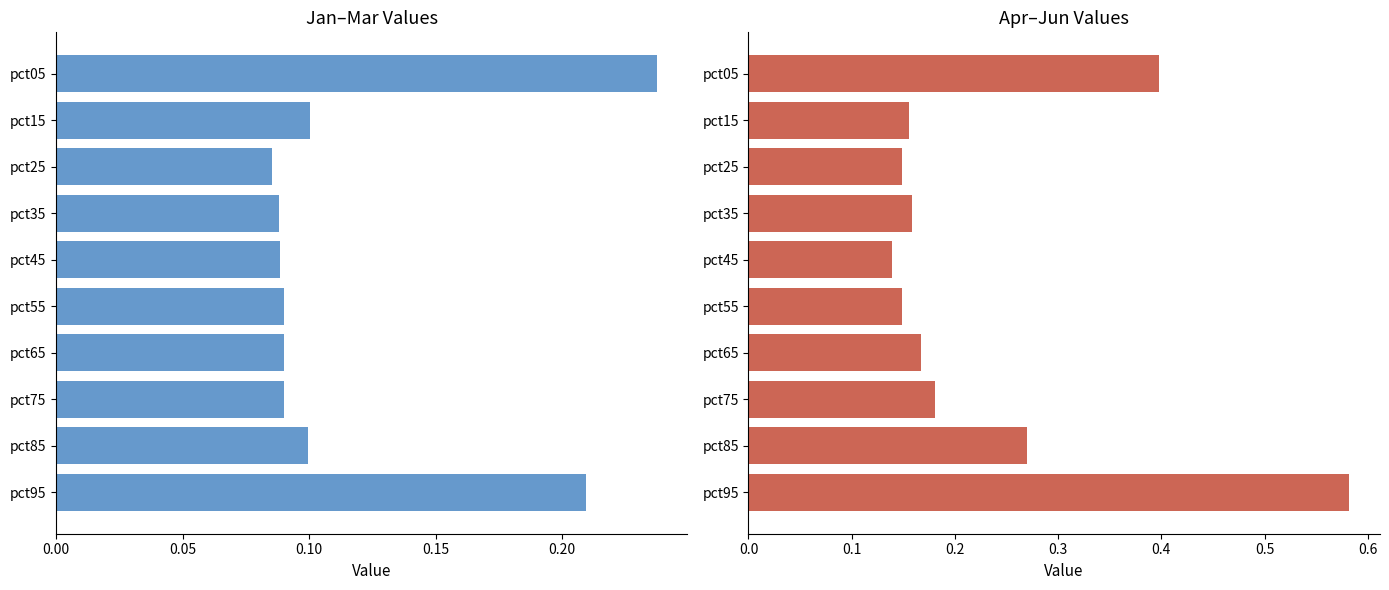

The Apr-Jun avg series shows 0.2 at pct35. True or false?

True